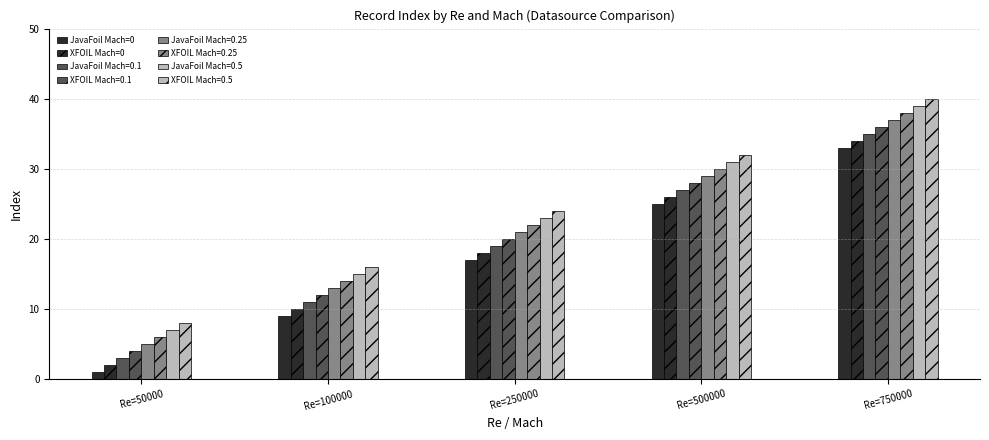

Does the chart contain stacked bars?

No